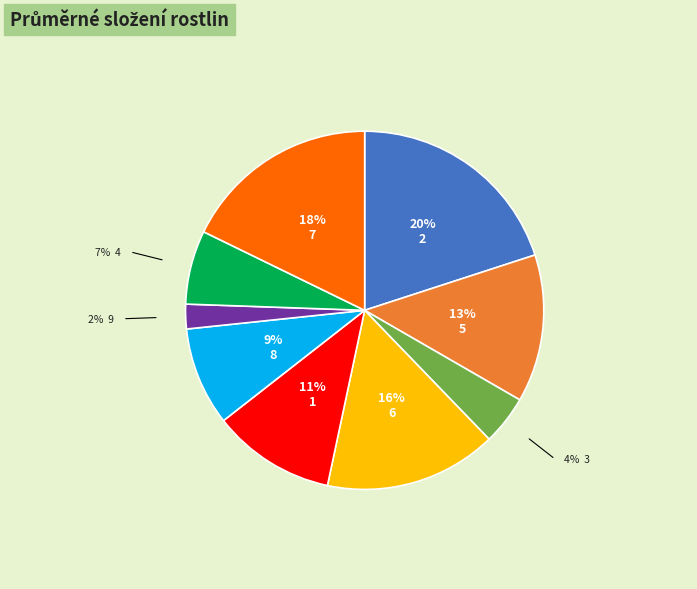

To the nearest percent, what is the difference between the largest and smallest slice percentages?

18%